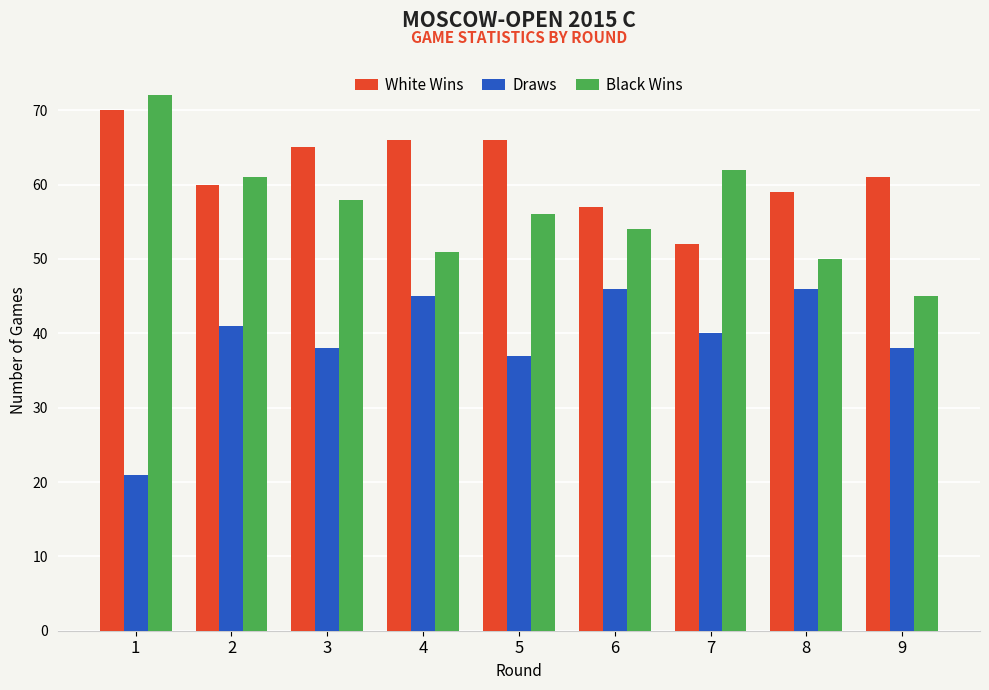

At how many categories does at least one series exceed 31?

9